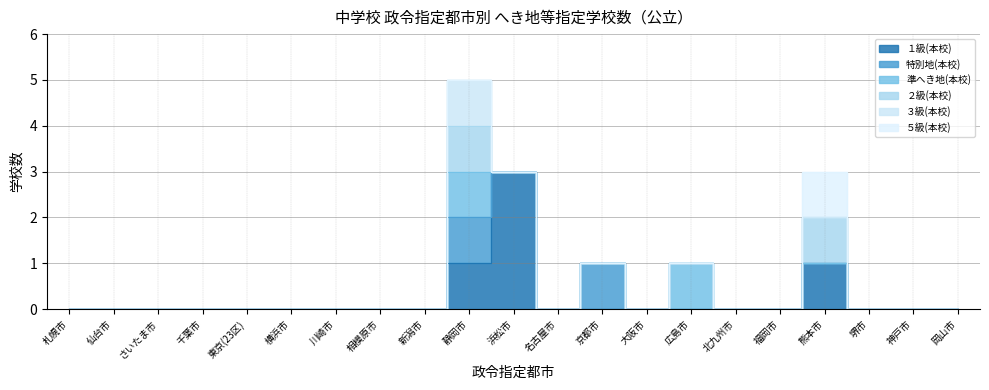

Reading right to left, transcribe all the data shown in this chart.

１級(本校): 0	0	0	1	0	0	0	0	0	0	3	1	0	0	0	0	0	0	0	0	0
特別地(本校): 0	0	0	0	0	0	0	0	1	0	0	1	0	0	0	0	0	0	0	0	0
準へき地(本校): 0	0	0	0	0	0	1	0	0	0	0	1	0	0	0	0	0	0	0	0	0
２級(本校): 0	0	0	1	0	0	0	0	0	0	0	1	0	0	0	0	0	0	0	0	0
３級(本校): 0	0	0	0	0	0	0	0	0	0	0	1	0	0	0	0	0	0	0	0	0
５級(本校): 0	0	0	1	0	0	0	0	0	0	0	0	0	0	0	0	0	0	0	0	0